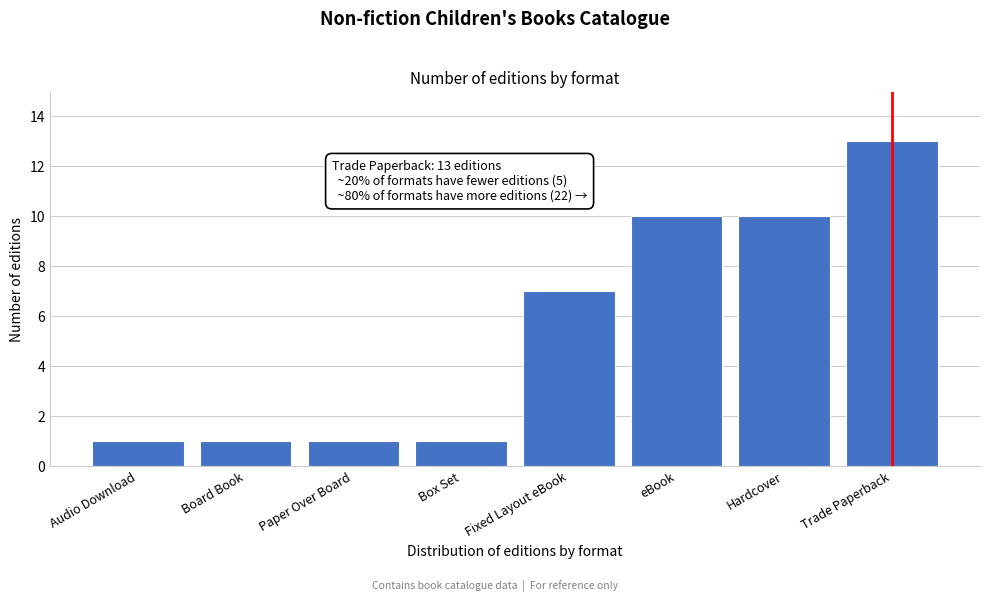

Reading right to left, what are all the values shown in this chart?

13	10	10	7	1	1	1	1